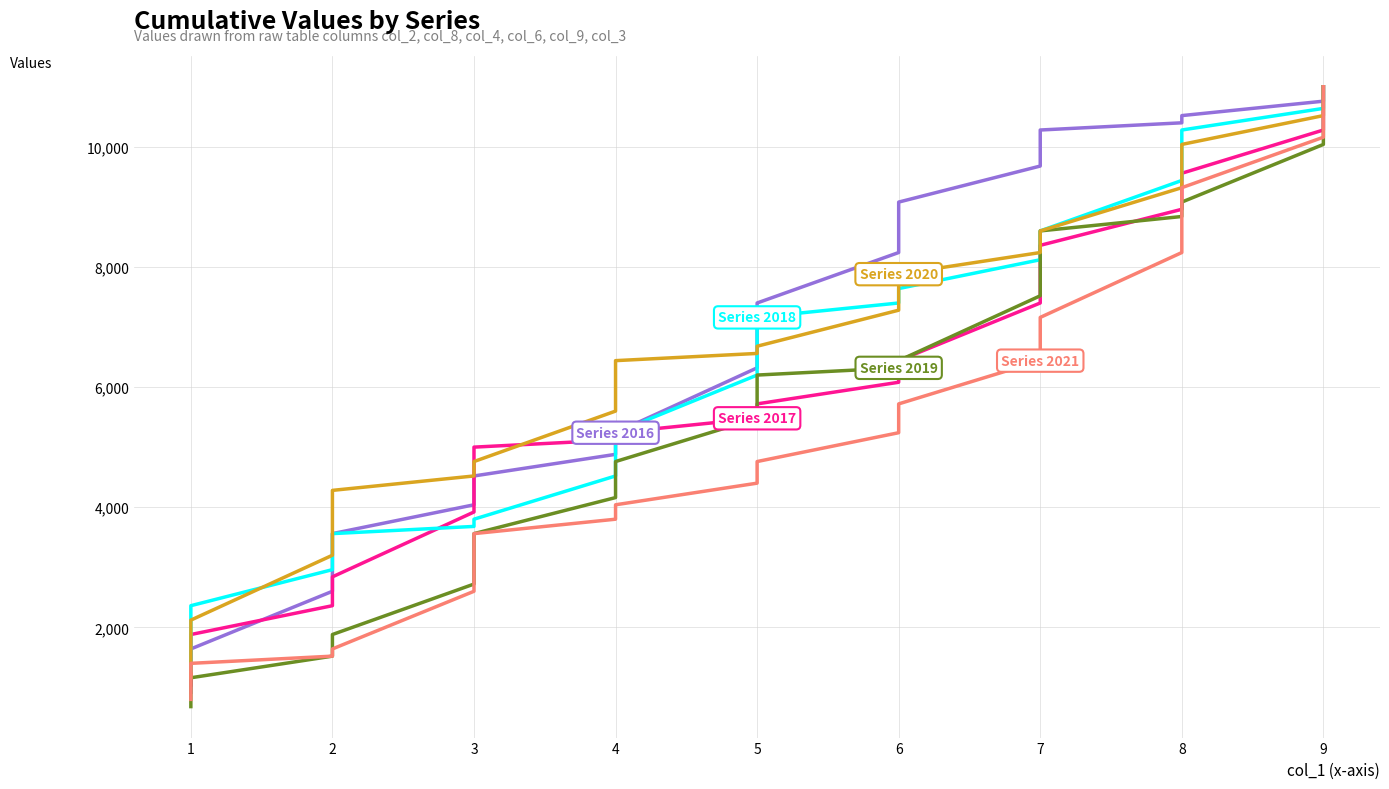

What are all the series names shown in the legend?

Series 2016, Series 2017, Series 2018, Series 2019, Series 2020, Series 2021